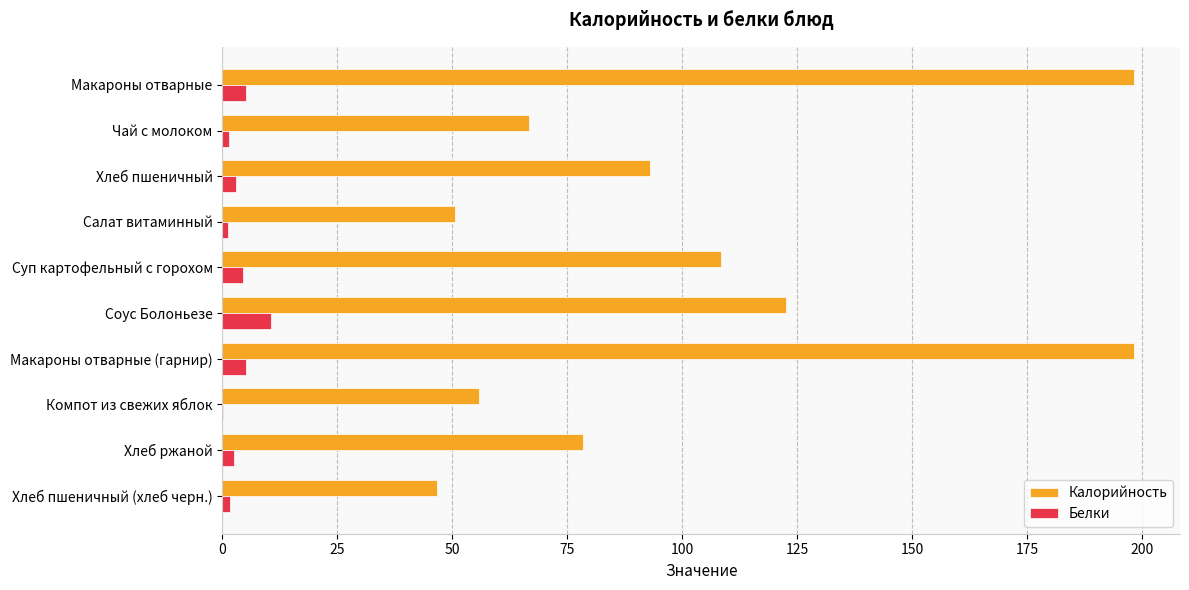

What is the sum of all Калорийность values?

1018.8